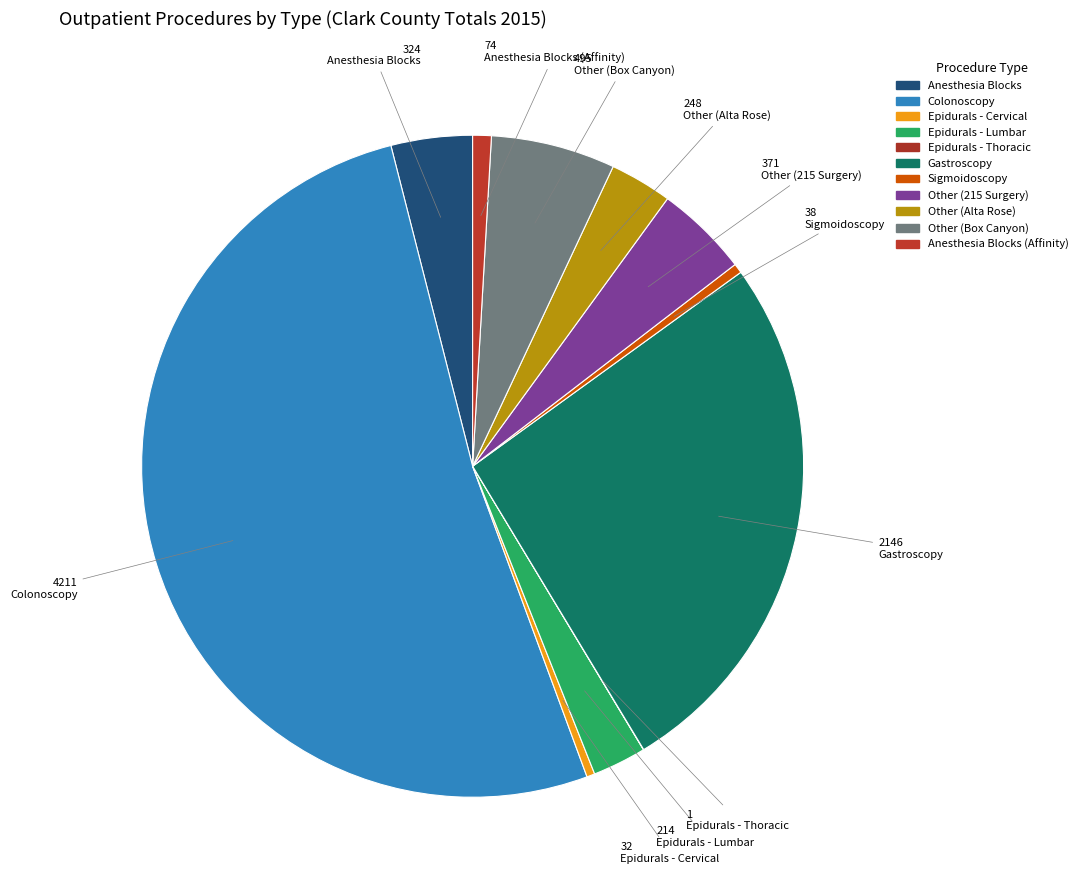

Count the number of slices in the pie.

11